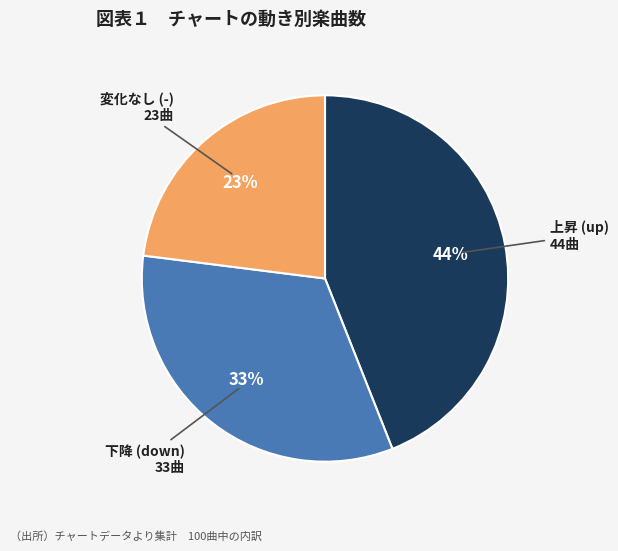

Is there a majority slice in this chart?

No